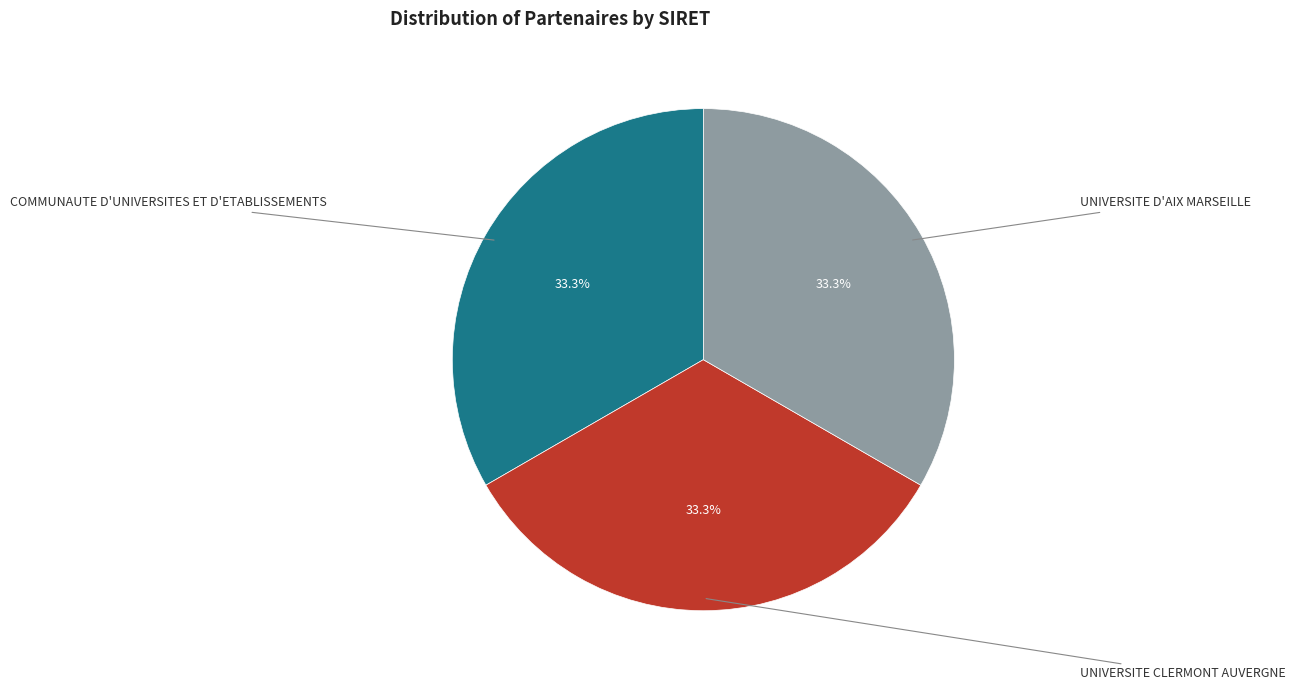

Is there a majority slice in this chart?

No